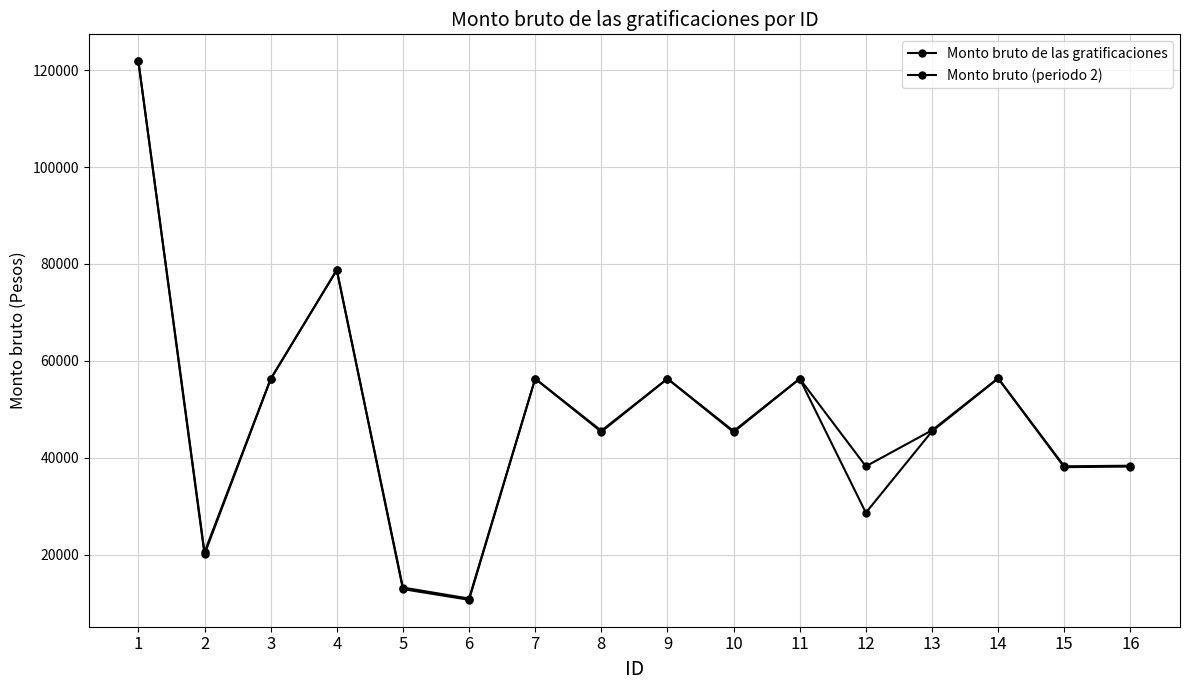

At which category does the chart reach its minimum across all series?

6